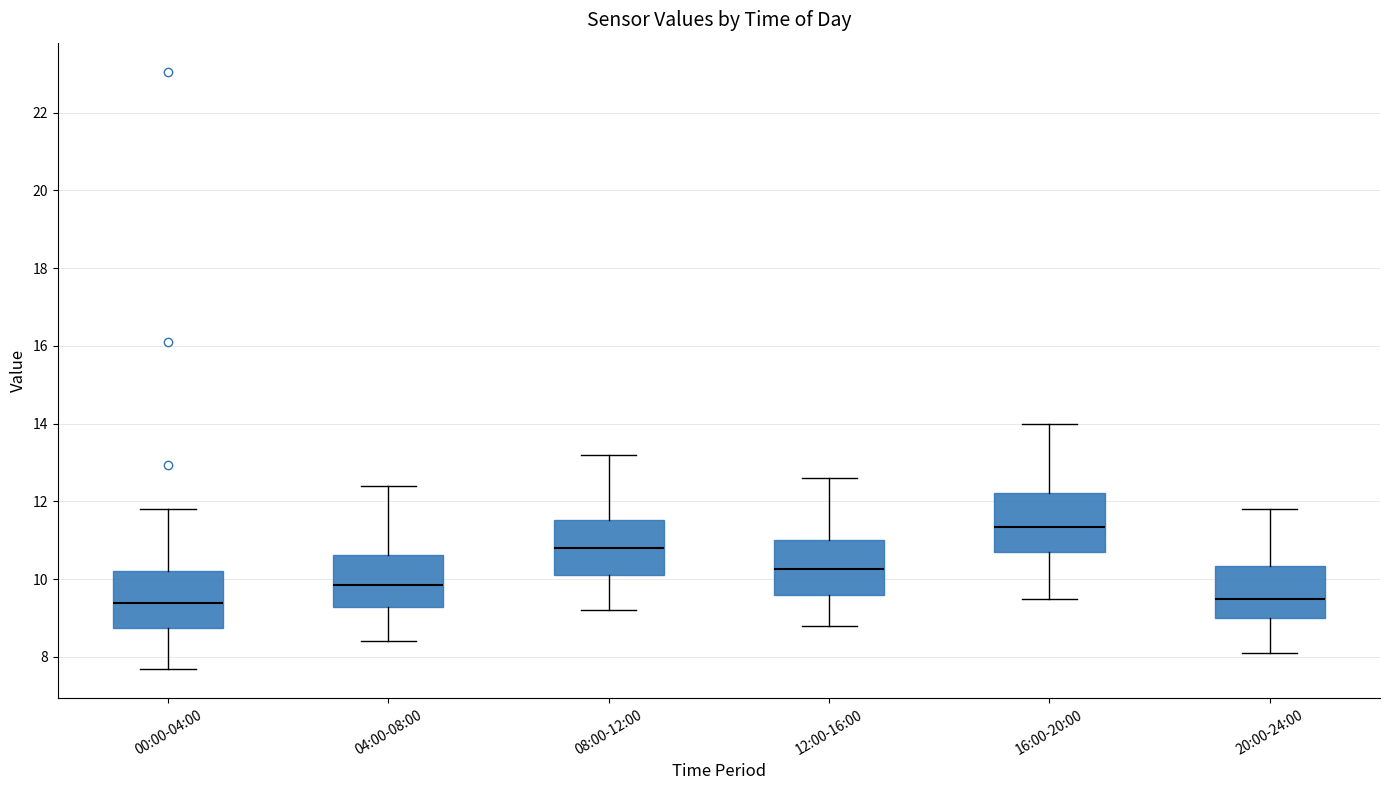

Reading left to right, read every box against the y-axis: the position of its median line, the range the box covers, and the ends of its whiskers. The values are not printed on the chart, so give them approximately, as read against the axis.

00:00-04:00: median 9.4, box 8.8 to 10.2, whiskers 7.8 to 11.8
04:00-08:00: median 9.8, box 9.2 to 10.6, whiskers 8.4 to 12.4
08:00-12:00: median 10.8, box 10.2 to 11.6, whiskers 9.2 to 13.2
12:00-16:00: median 10.2, box 9.6 to 11.0, whiskers 8.8 to 12.6
16:00-20:00: median 11.4, box 10.8 to 12.2, whiskers 9.6 to 14.0
20:00-24:00: median 9.6, box 9.0 to 10.4, whiskers 8.2 to 11.8